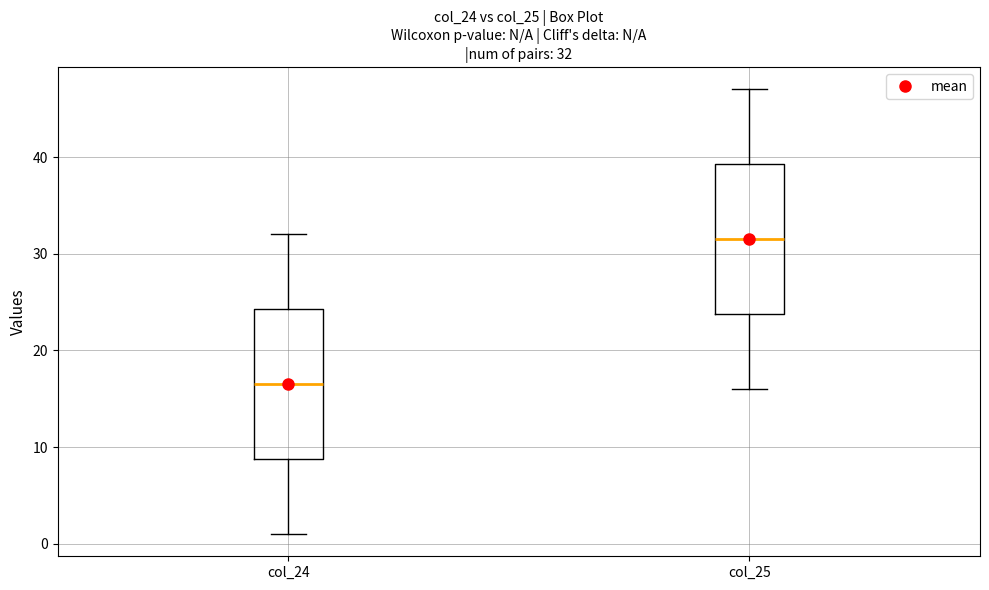

Which box has the highest median line?

col_25